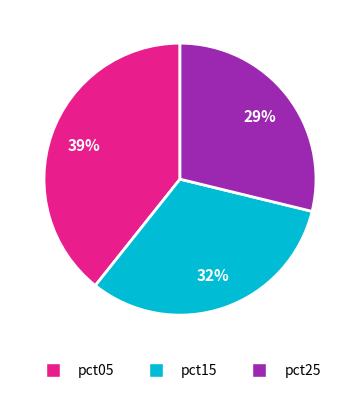

What is the smallest slice in the pie chart?

pct25